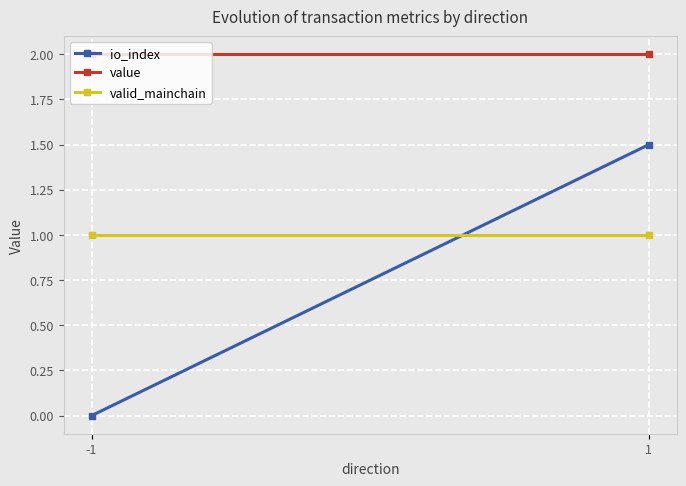

What are all the series names shown in the legend?

io_index, value, valid_mainchain